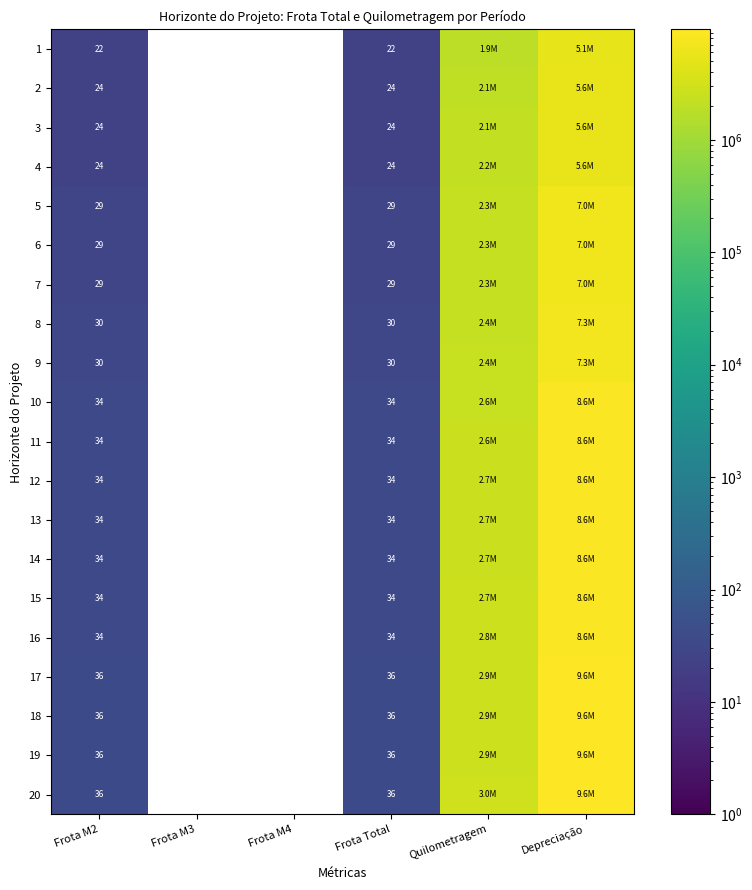

What is the total value across all series at Frota Total?

623